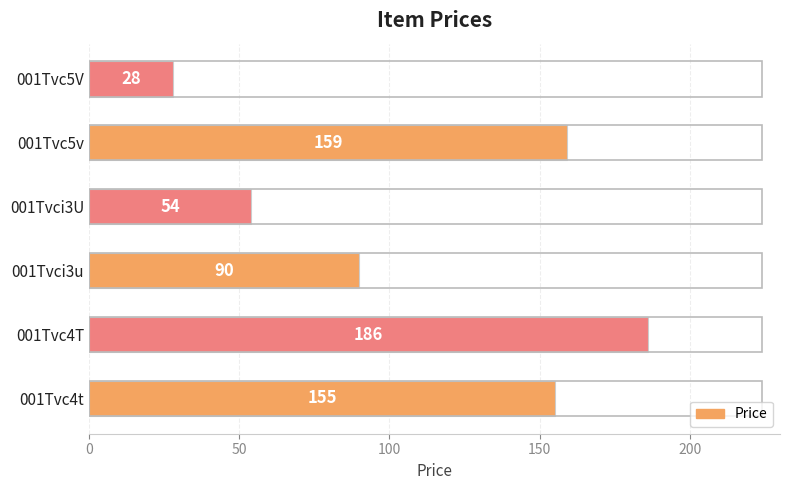

Is it true that the value at 001Tvc5v is 39?

False